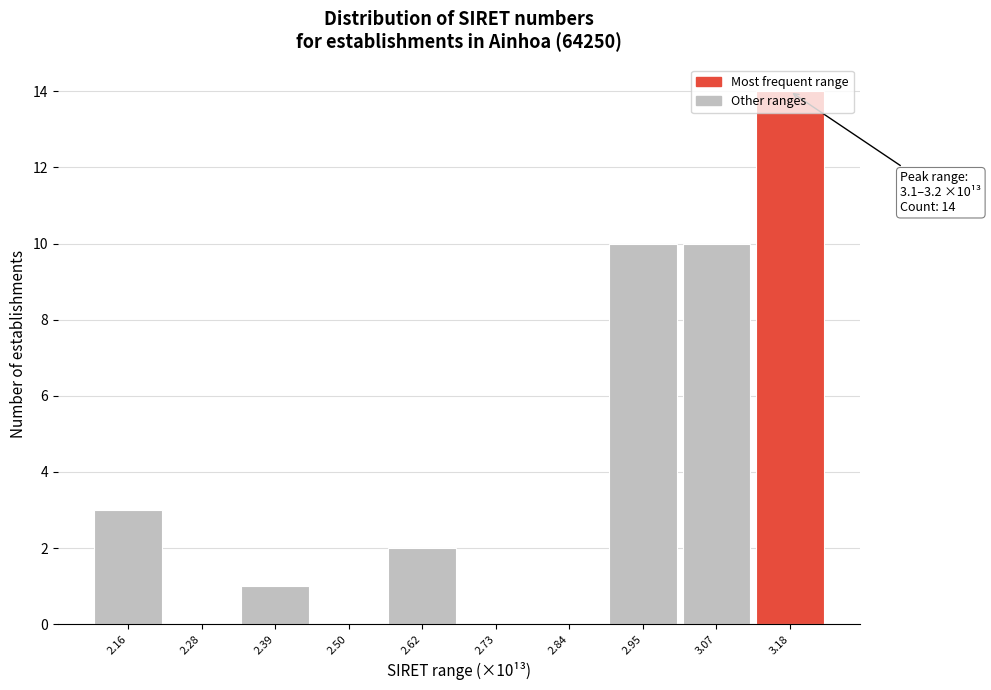

What is the greatest value displayed?

14